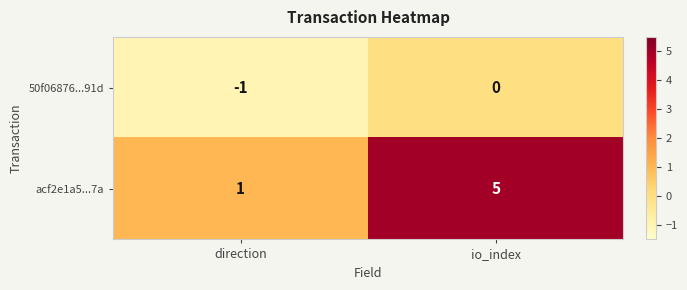

Rank the series at direction from highest to lowest value.

acf2e1a5...7a, 50f06876...91d